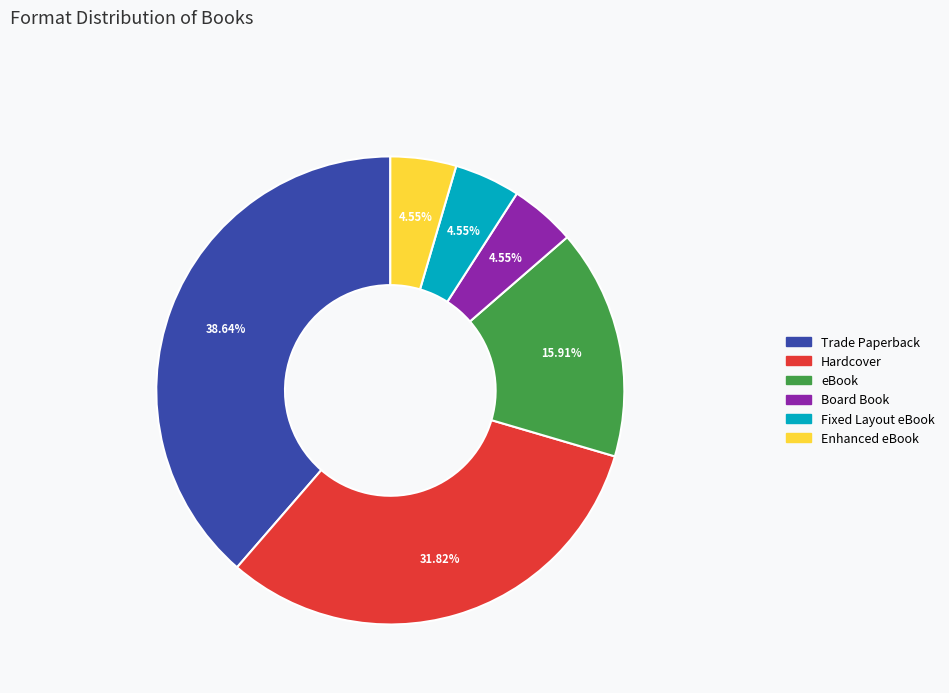

Between eBook and Fixed Layout eBook, which is larger?

eBook